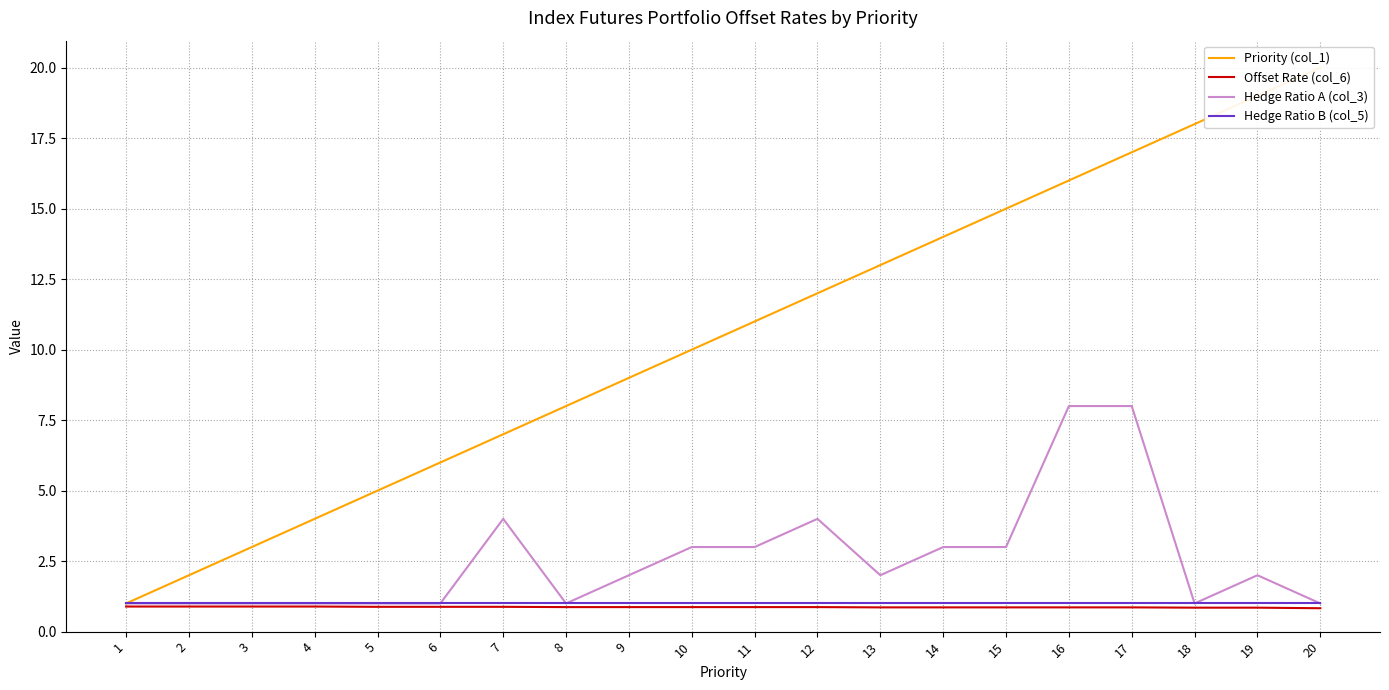

List the series in order of their peak value, highest first.

Priority (col_1), Hedge Ratio A (col_3), Hedge Ratio B (col_5), Offset Rate (col_6)